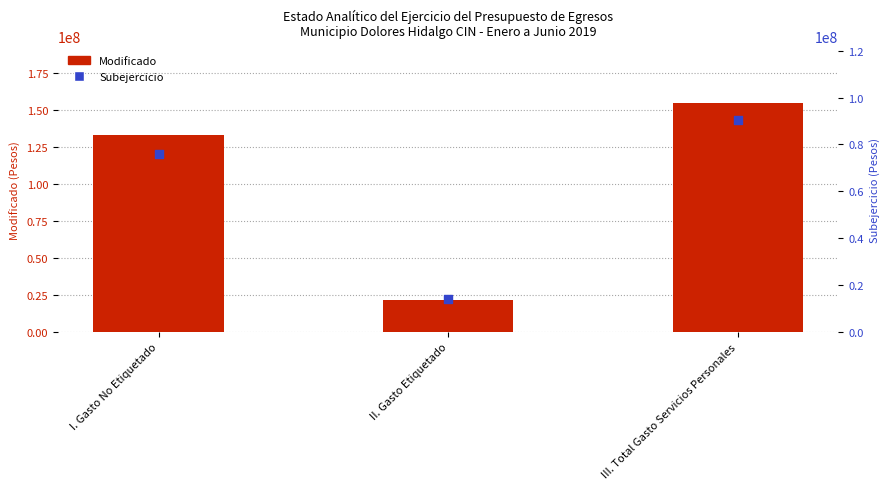

What are all the series names shown in the legend?

Modificado, Subejercicio